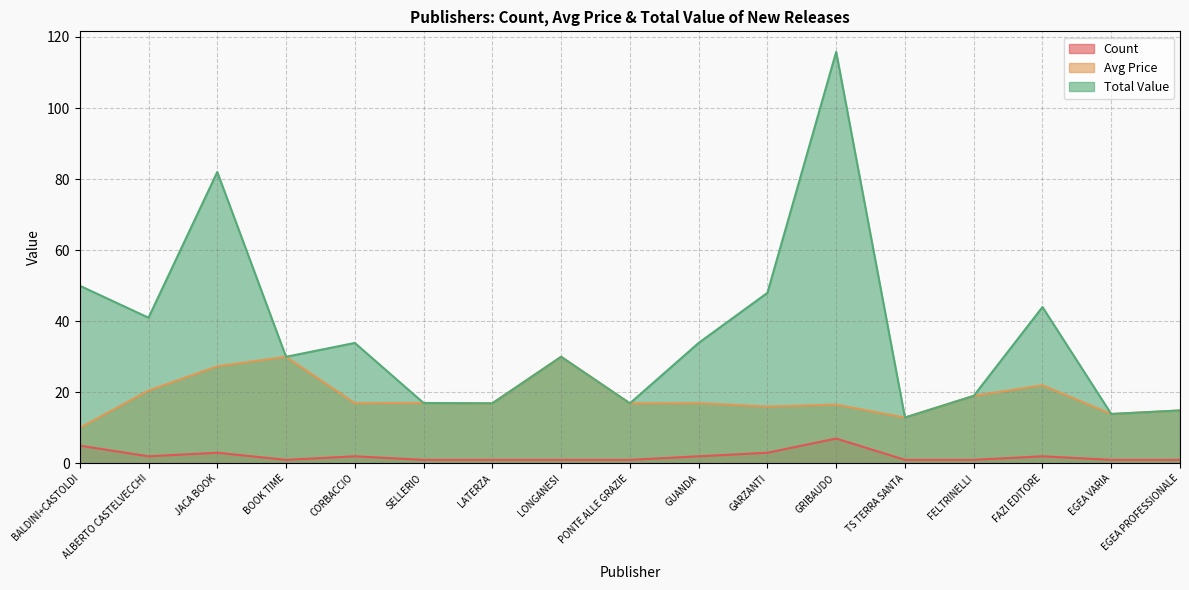

At which label does Total Value reach its minimum?

TS TERRA SANTA